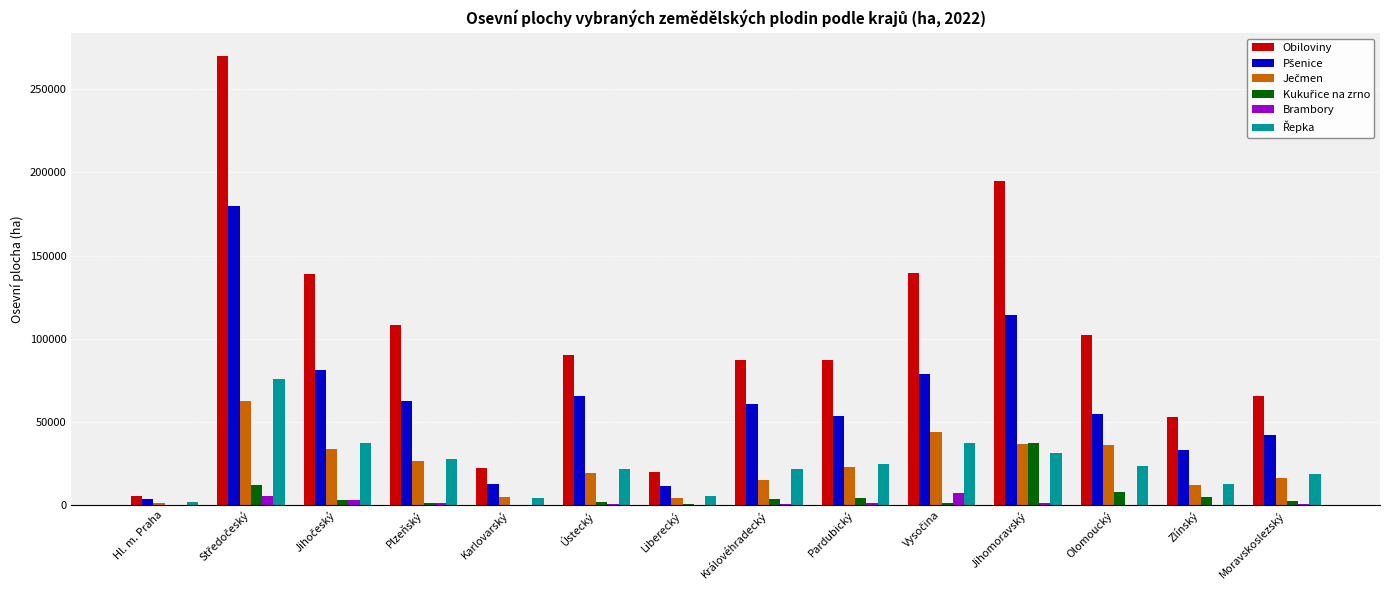

Count the number of categories in the chart.

14